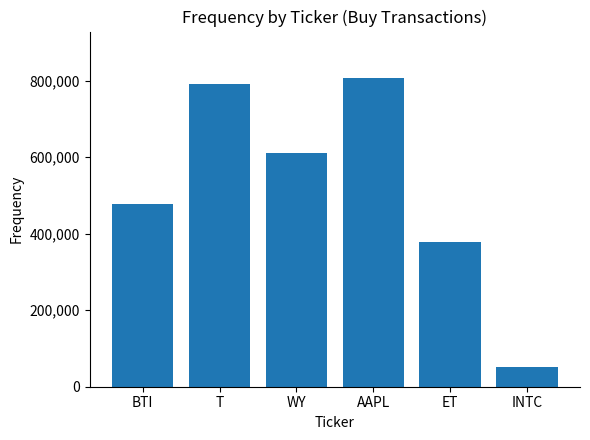

Reading left to right, what are all the values shown in this chart?

BTI=478228.0	T=791538.4	WY=610525.5	AAPL=807537.4	ET=379309.2	INTC=50454.0